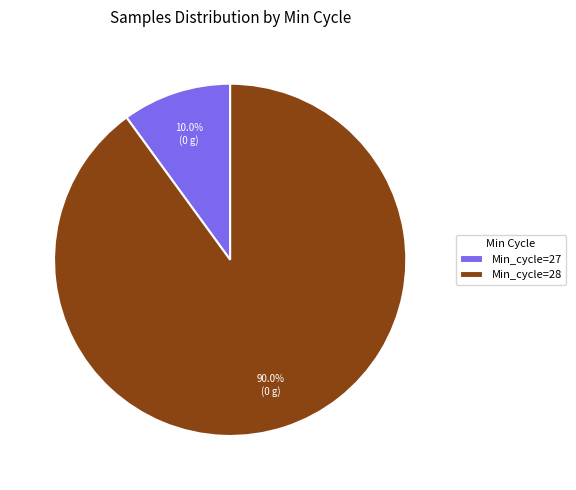

Rank the categories by value from highest to lowest.

Min_cycle=28, Min_cycle=27